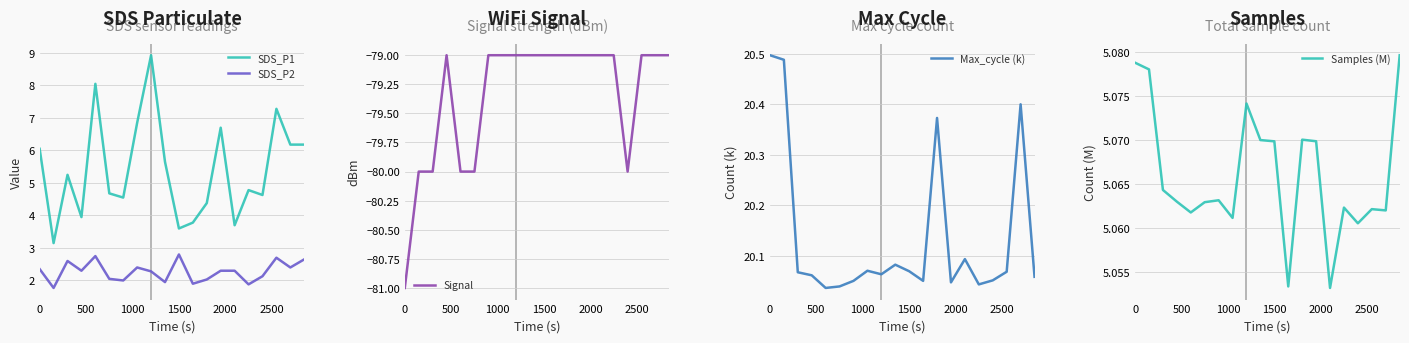

True or false: SDS_P2 and SDS_P1 cross at least once.

False